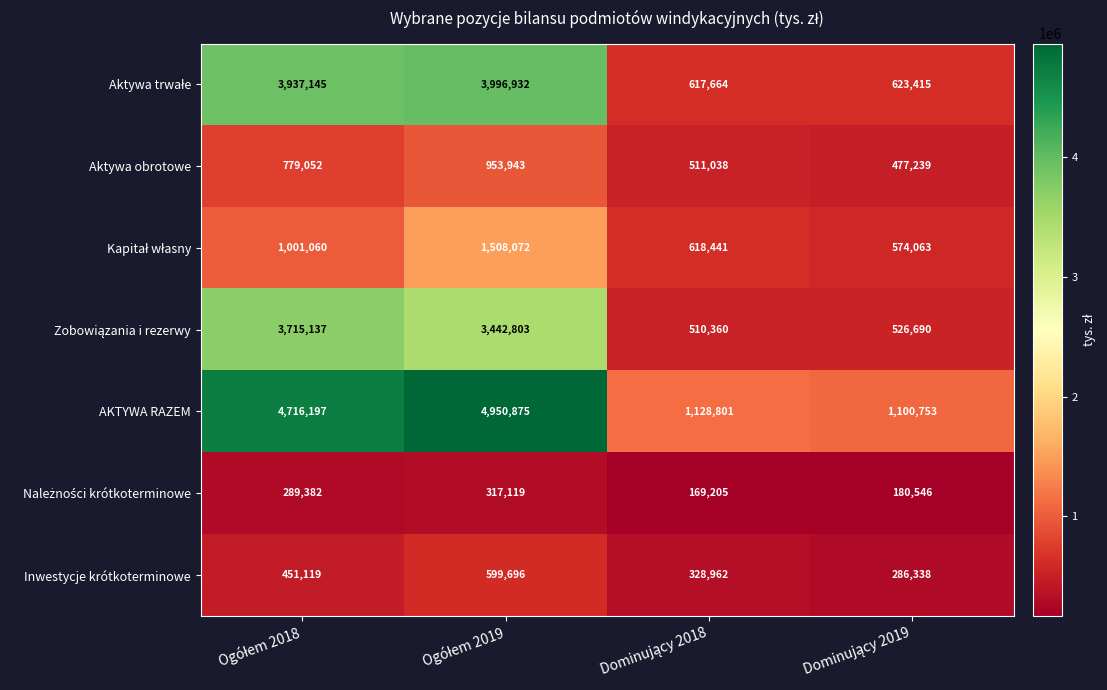

What is the greatest value displayed?

4950875